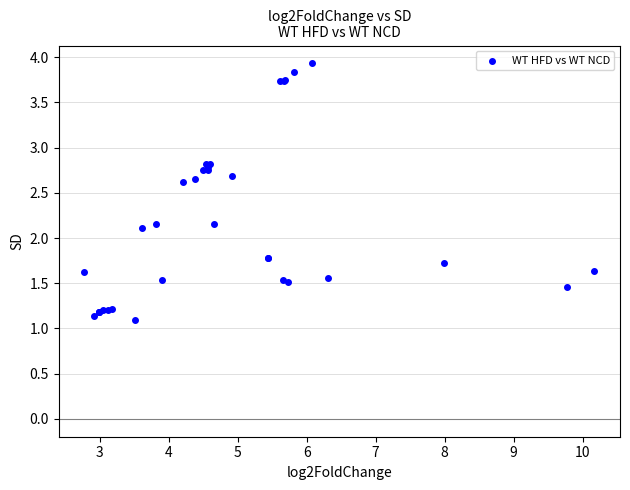

What Y value in the scatter plot is closest to 2?

2.1